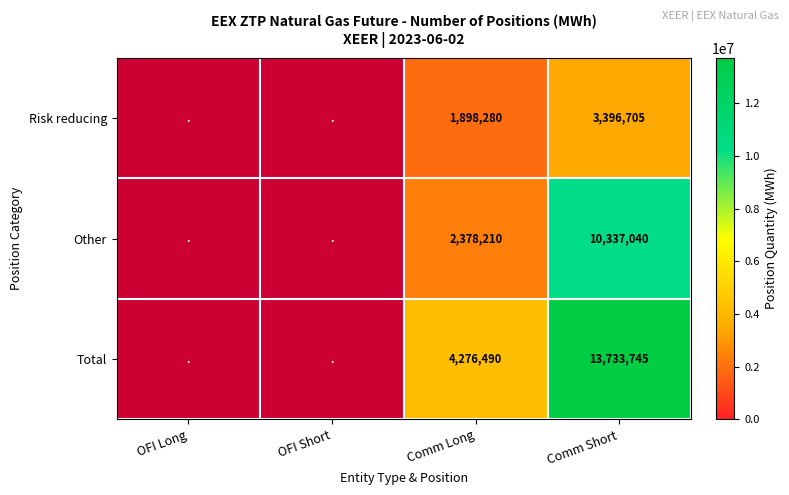

Which label corresponds to the smallest value in the chart?

Comm Long